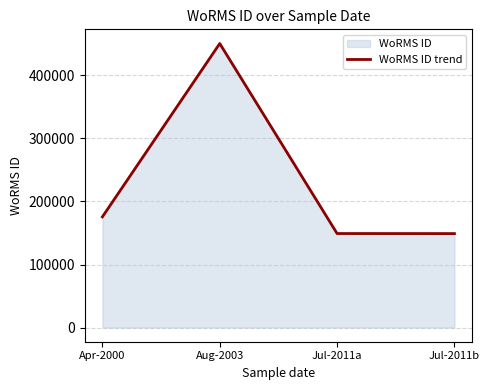

Does the chart have visible grid lines?

Yes